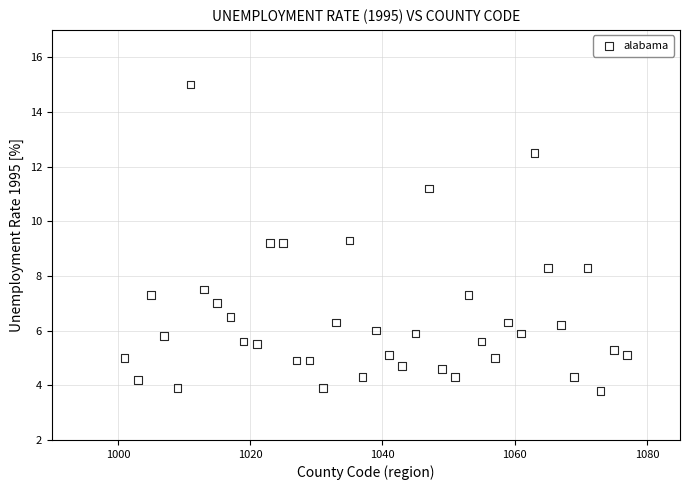

What is the range of Y values (max minus min)?

11.2